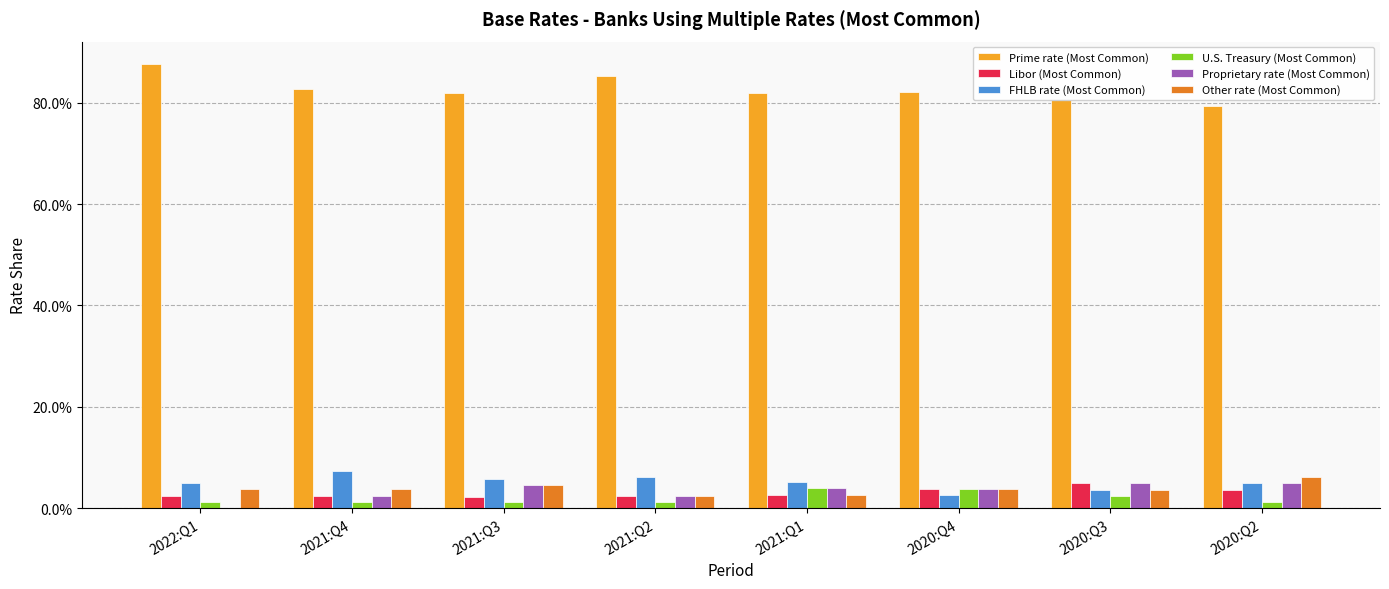

Reading left to right, list all the values displayed in this chart.

Prime rate (Most Common): 2022:Q1=0.9	2021:Q4=0.8	2021:Q3=0.8	2021:Q2=0.9	2021:Q1=0.8	2020:Q4=0.8	2020:Q3=0.8	2020:Q2=0.8
Libor (Most Common): 2022:Q1=0.0	2021:Q4=0.0	2021:Q3=0.0	2021:Q2=0.0	2021:Q1=0.0	2020:Q4=0.0	2020:Q3=0.0	2020:Q2=0.0
FHLB rate (Most Common): 2022:Q1=0.0	2021:Q4=0.1	2021:Q3=0.1	2021:Q2=0.1	2021:Q1=0.1	2020:Q4=0.0	2020:Q3=0.0	2020:Q2=0.0
U.S. Treasury (Most Common): 2022:Q1=0.0	2021:Q4=0.0	2021:Q3=0.0	2021:Q2=0.0	2021:Q1=0.0	2020:Q4=0.0	2020:Q3=0.0	2020:Q2=0.0
Proprietary rate (Most Common): 2022:Q1=0.0	2021:Q4=0.0	2021:Q3=0.0	2021:Q2=0.0	2021:Q1=0.0	2020:Q4=0.0	2020:Q3=0.0	2020:Q2=0.0
Other rate (Most Common): 2022:Q1=0.0	2021:Q4=0.0	2021:Q3=0.0	2021:Q2=0.0	2021:Q1=0.0	2020:Q4=0.0	2020:Q3=0.0	2020:Q2=0.1